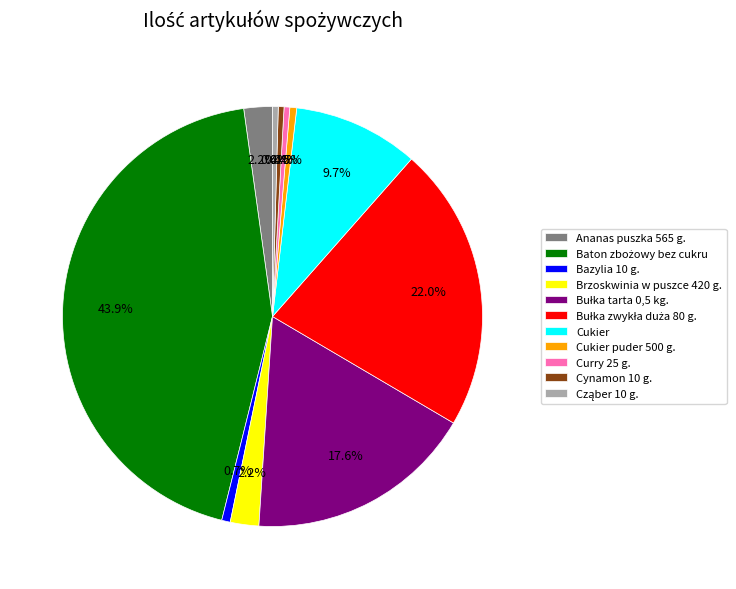

How many slices are in this pie chart?

11